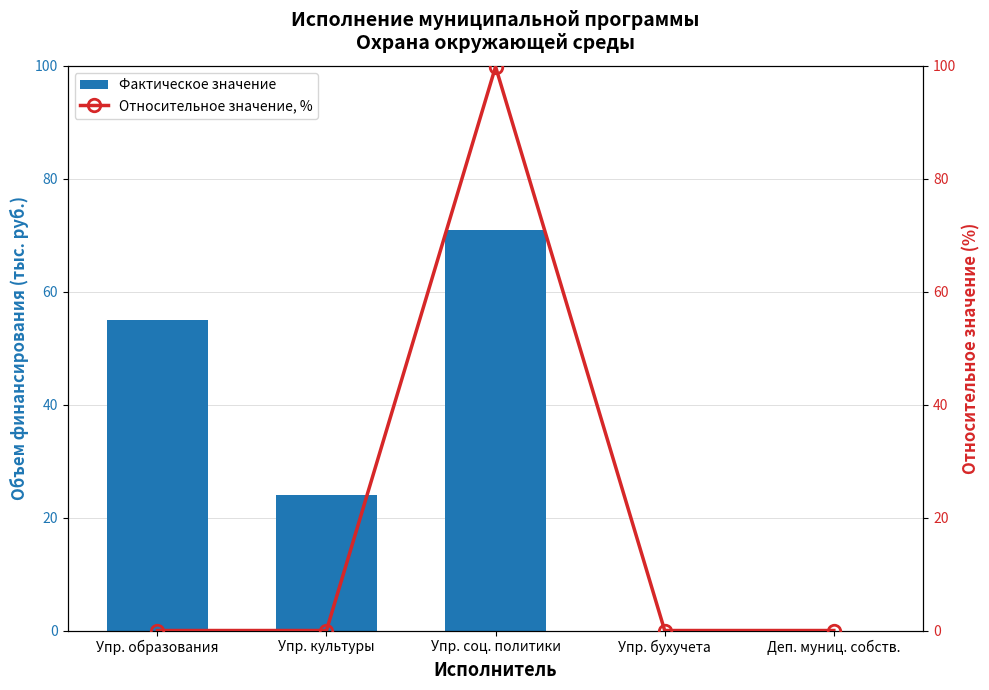

What position from the right is Деп. муниц. собств.?

1